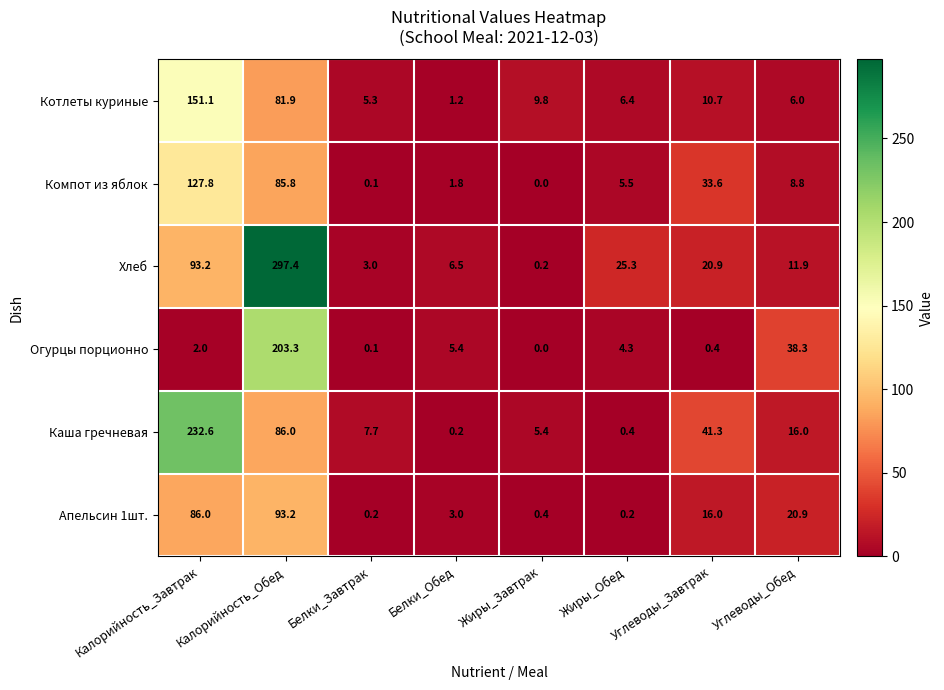

Which series has the largest range (max minus min)?

Хлеб